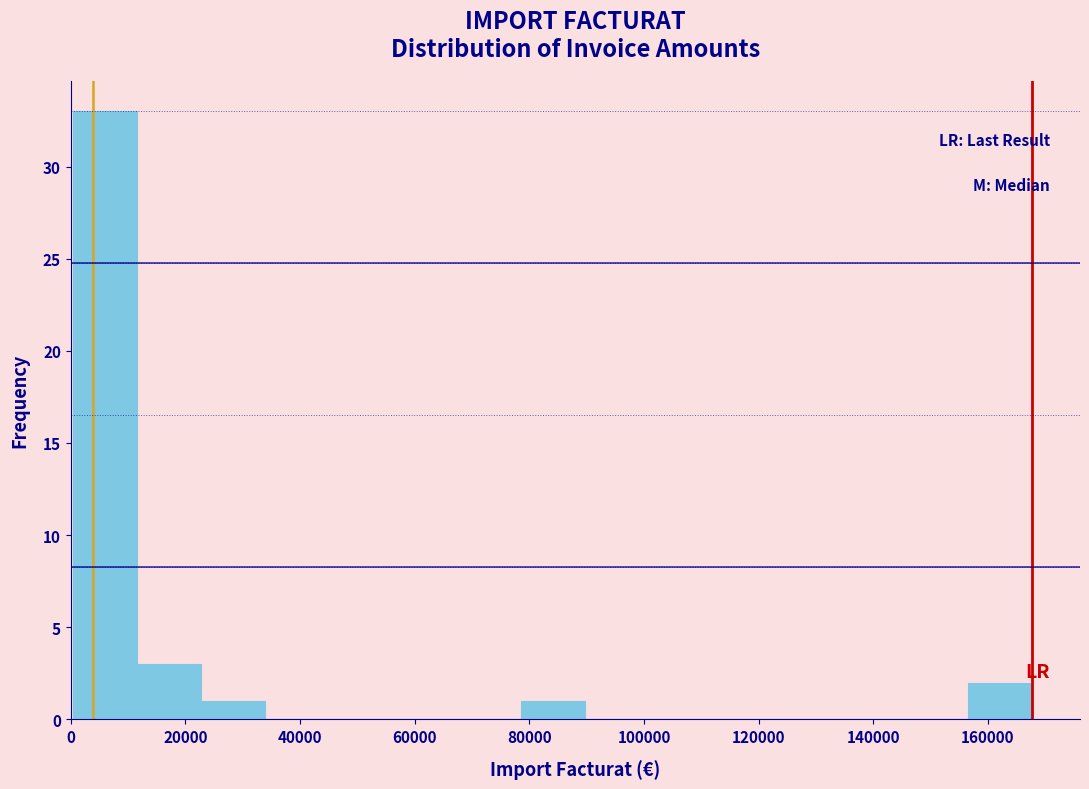

Reading left to right, transcribe this chart: for each bar, give the range it covers on the x-axis and its height. Neither the bar edges nor the heights are printed on the chart, so give them approximately, as read against the axes.

0 to 12000: 33
12000 to 22000: 3
22000 to 34000: 1
34000 to 46000: 0
46000 to 56000: 0
56000 to 68000: 0
68000 to 78000: 0
78000 to 90000: 1
90000 to 100000: 0
100000 to 112000: 0
112000 to 124000: 0
124000 to 134000: 0
134000 to 146000: 0
146000 to 156000: 0
156000 to 168000: 2